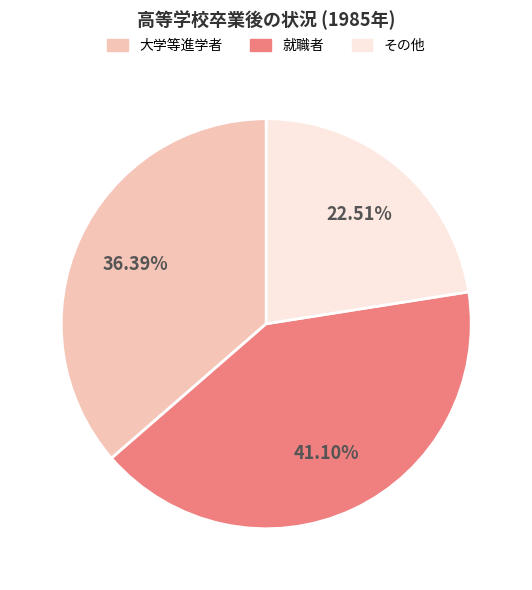

Approximately how many times larger is the value at 大学等進学者 compared to 就職者?

0.9